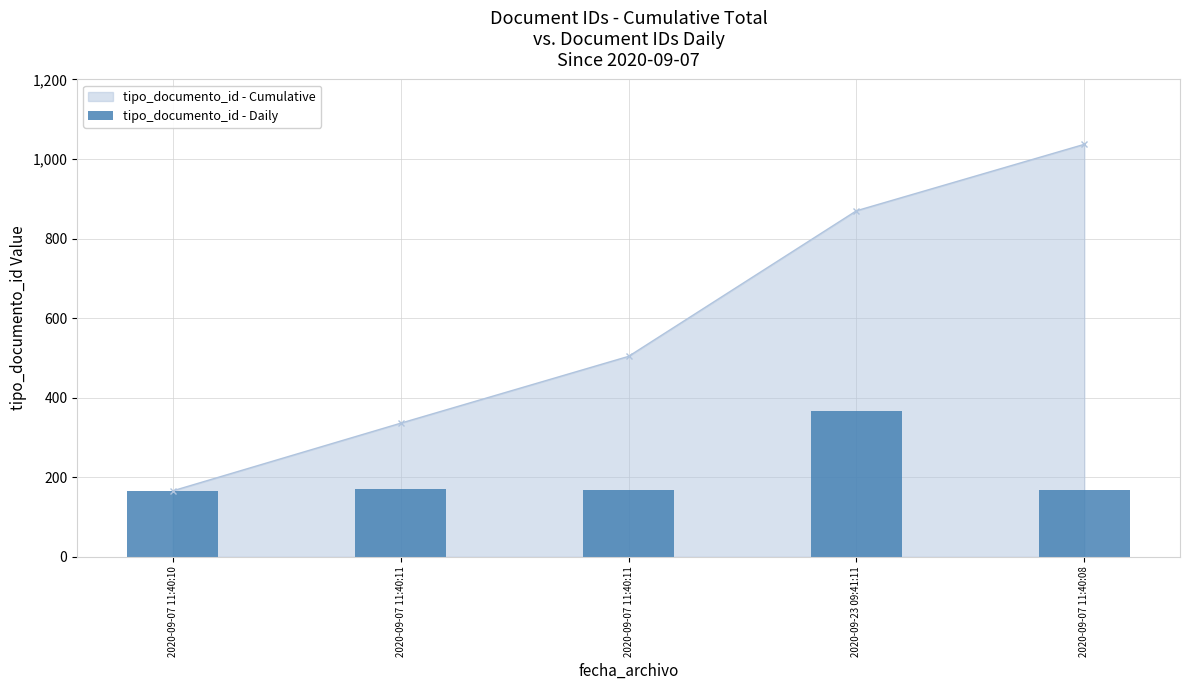

Rank the categories by value from highest to lowest.

2020-09-23 09:41:11, 2020-09-07 11:40:11, 2020-09-07 11:40:11, 2020-09-07 11:40:08, 2020-09-07 11:40:10